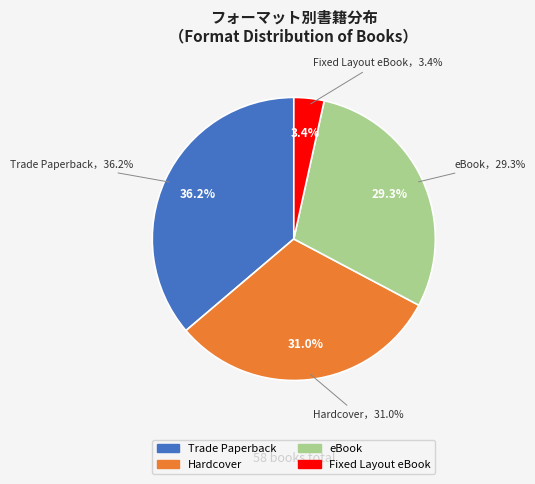

How many slices are in this pie chart?

4